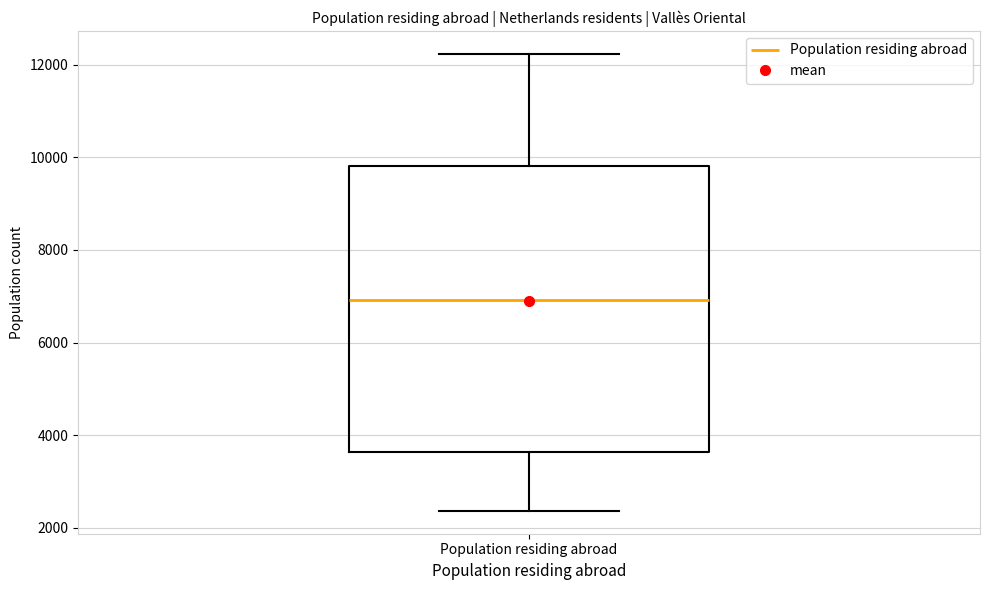

Transcribe this box plot: give where the median line is, the range the box spans, and where the two whiskers end, as read against the y-axis. The values are not printed on the chart, so give them approximately, as read against the axis.

median 7000, box 3600 to 9800, whiskers 2400 to 12200